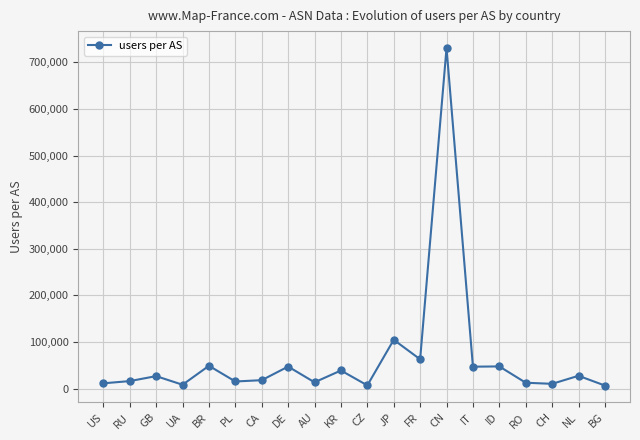

True or false: the data shows 47097 at IT.

True